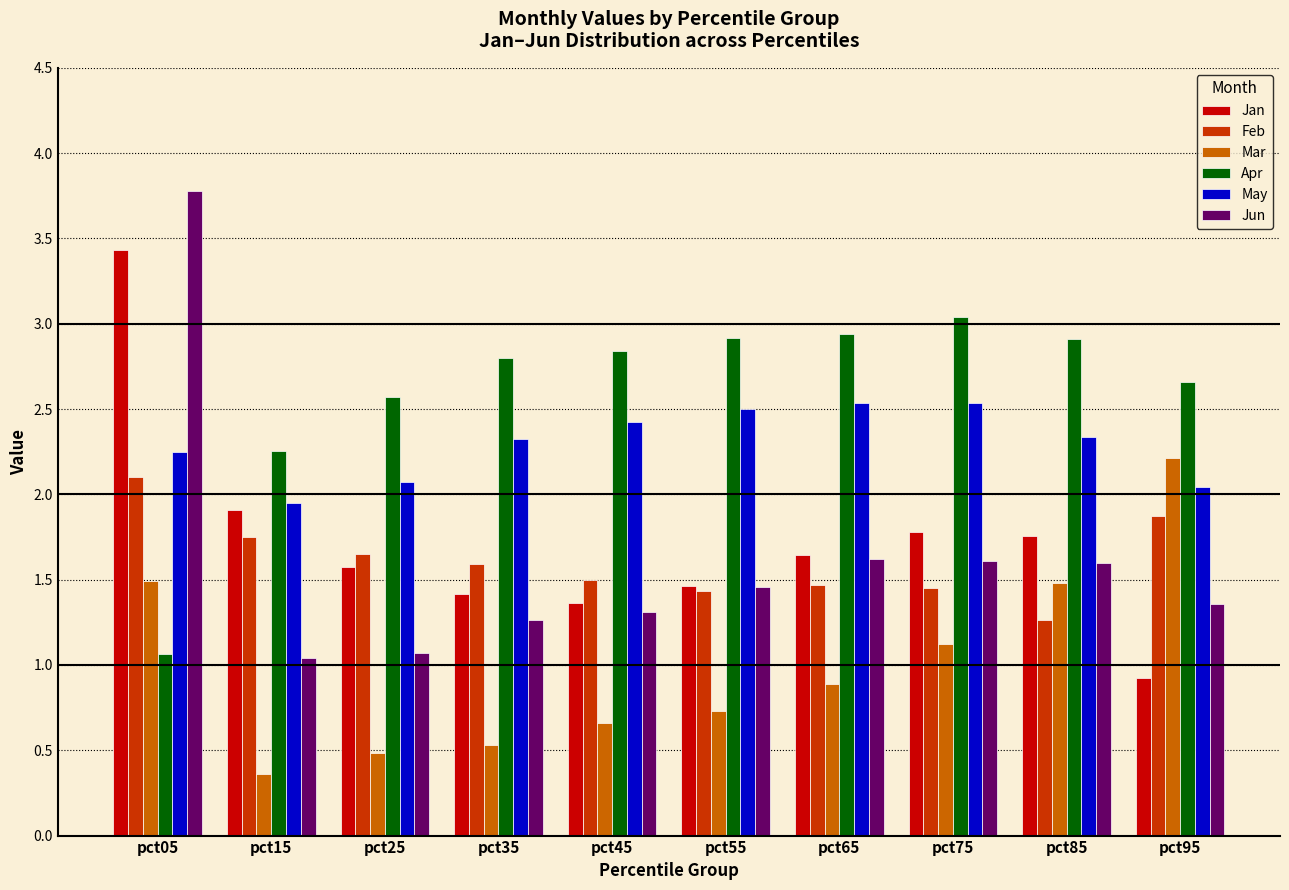

What is the total value across all series at pct75?

11.5